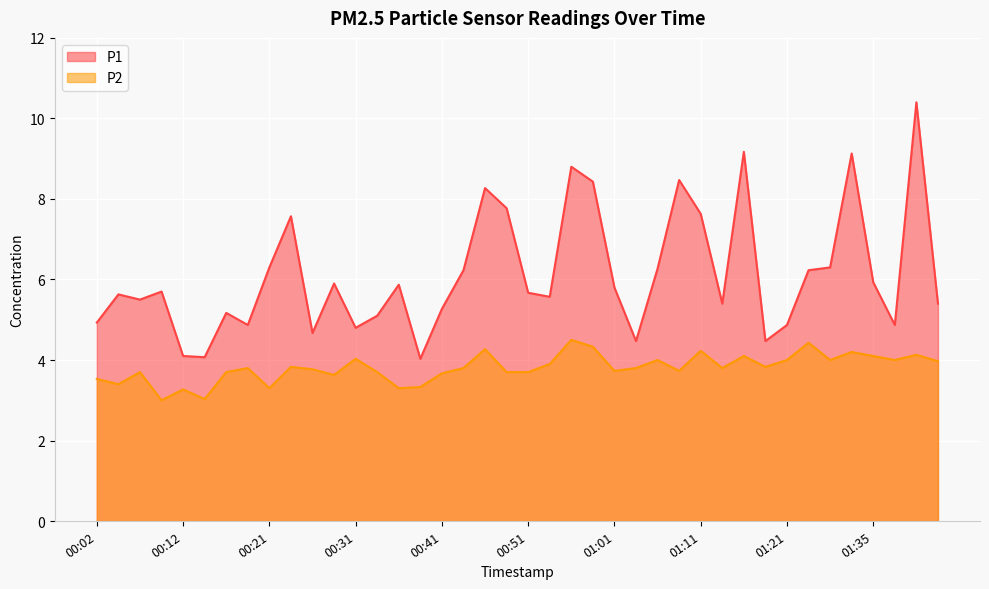

Between 01:13 and 01:11, which is larger?

01:11